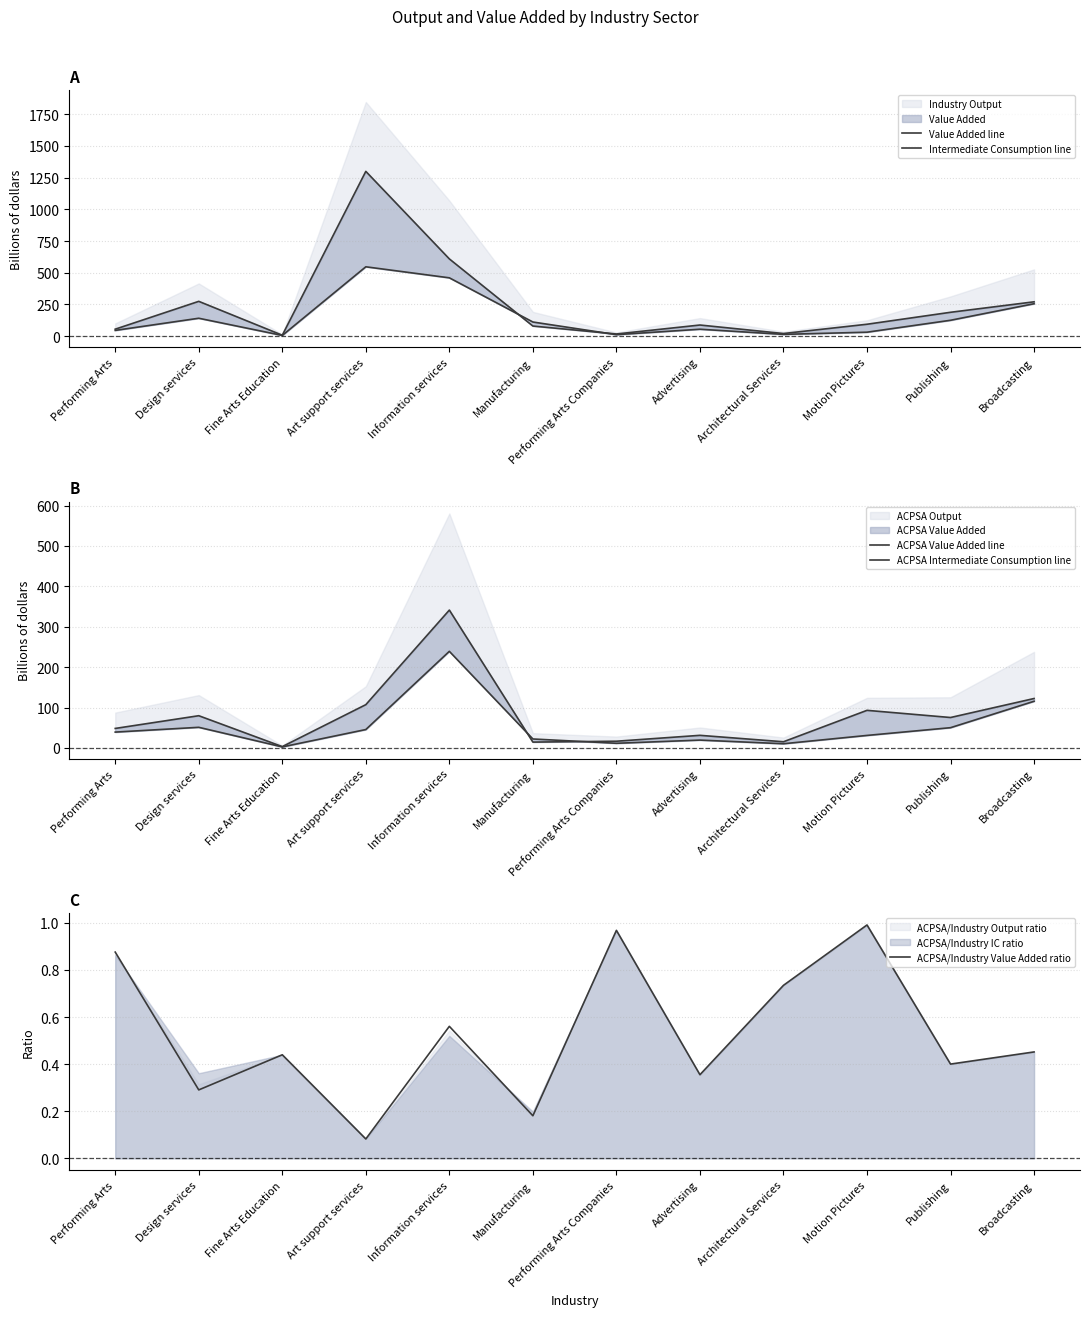

Which series ends up on top after the final intersection of Intermediate Consumption line and Value Added line?

Value Added line